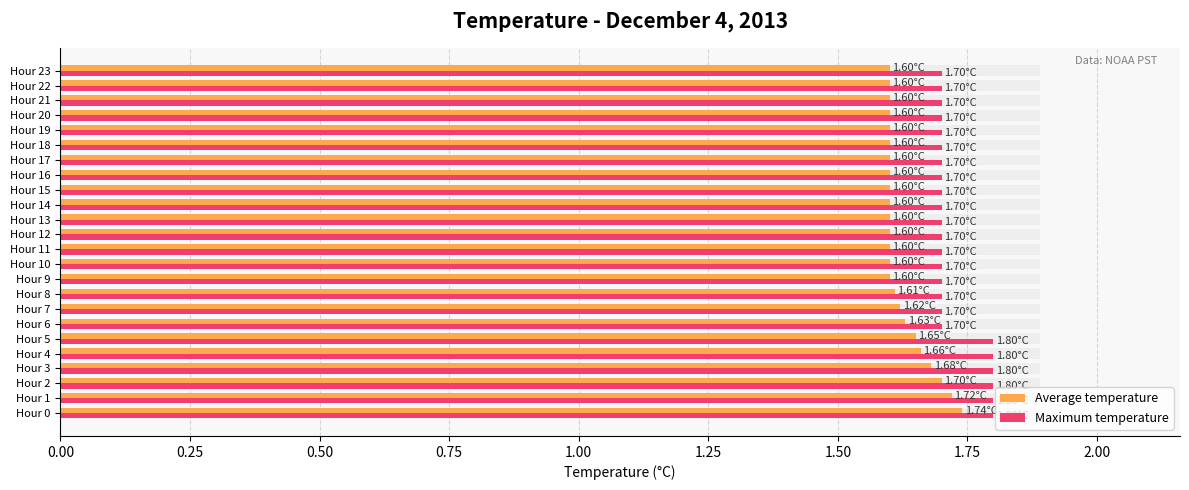

How many bars are there in total?

48